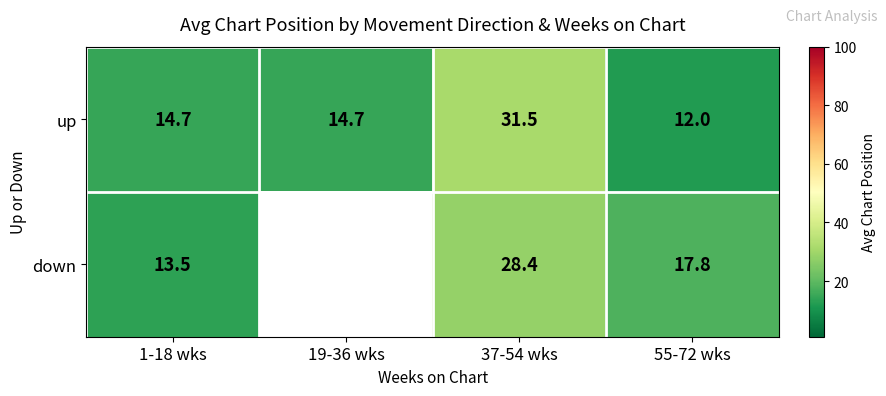

What is the greatest value displayed?

31.5